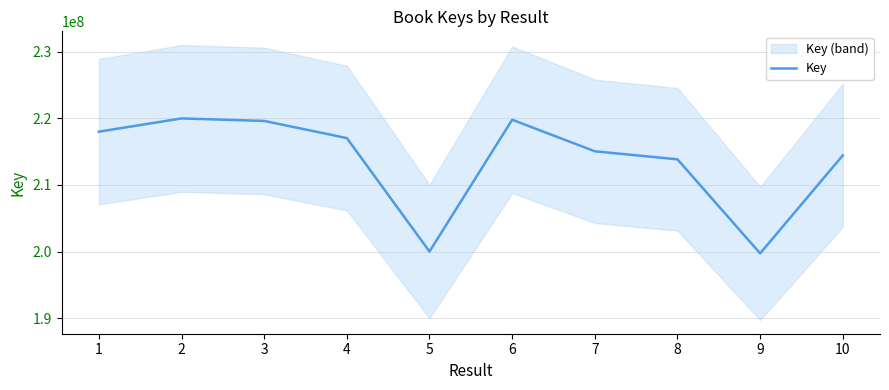

Rank the categories by value from lowest to highest.

9, 5, 8, 10, 7, 4, 1, 3, 6, 2